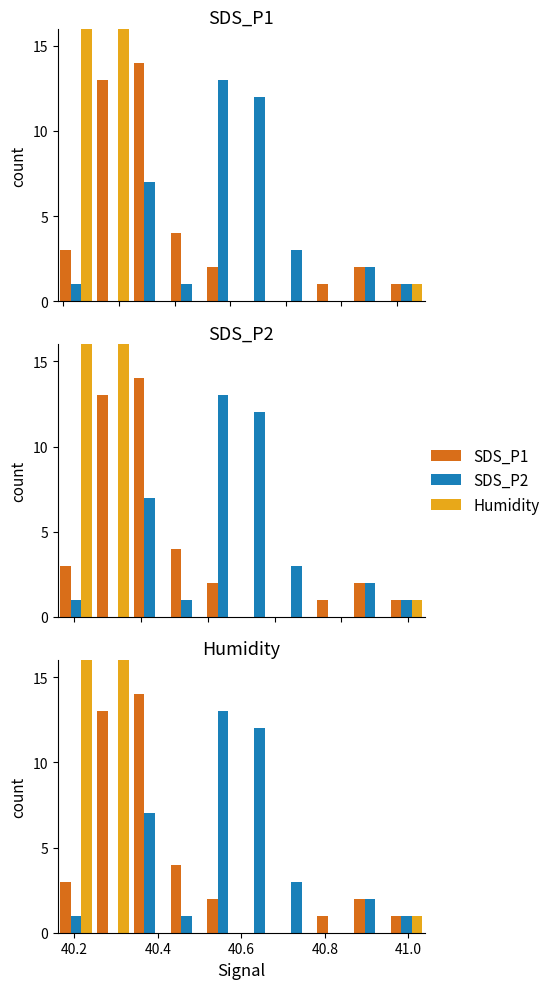

What is the difference between the SDS_P1 values at 40.6 and 41.0?

1